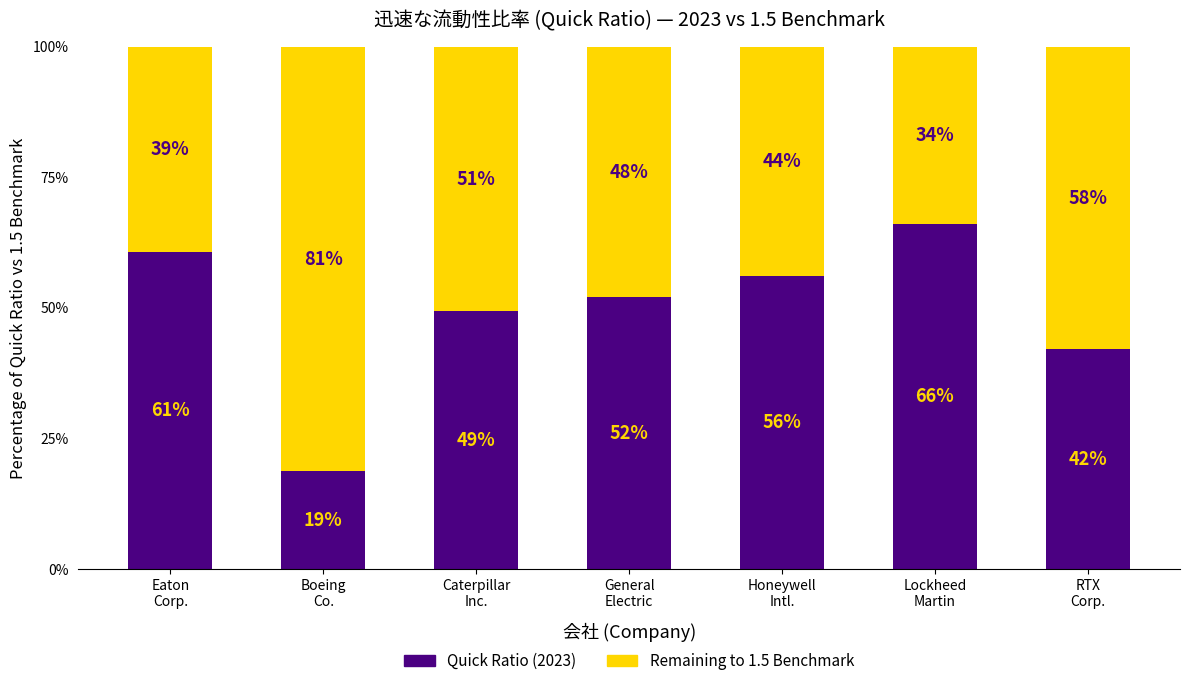

How many bars are there in total?

7